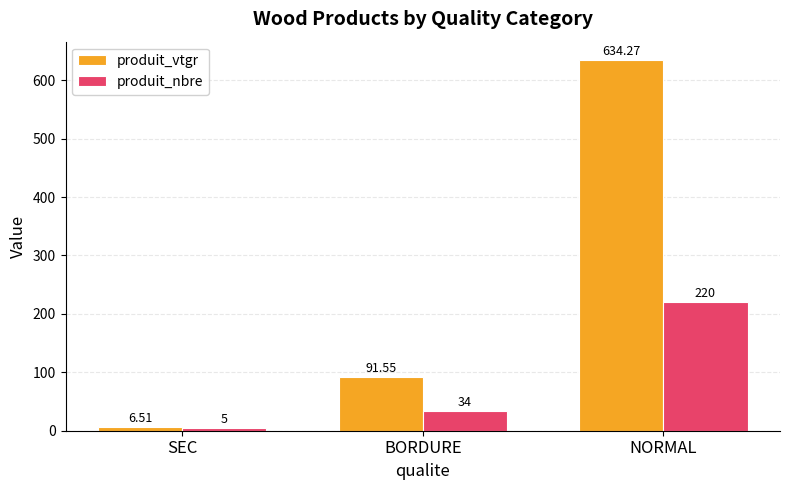

Which category has the lowest value in the produit_vtgr series?

SEC